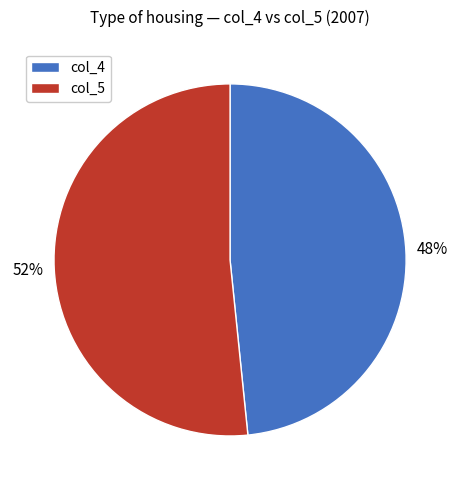

Does any single category account for the majority?

Yes